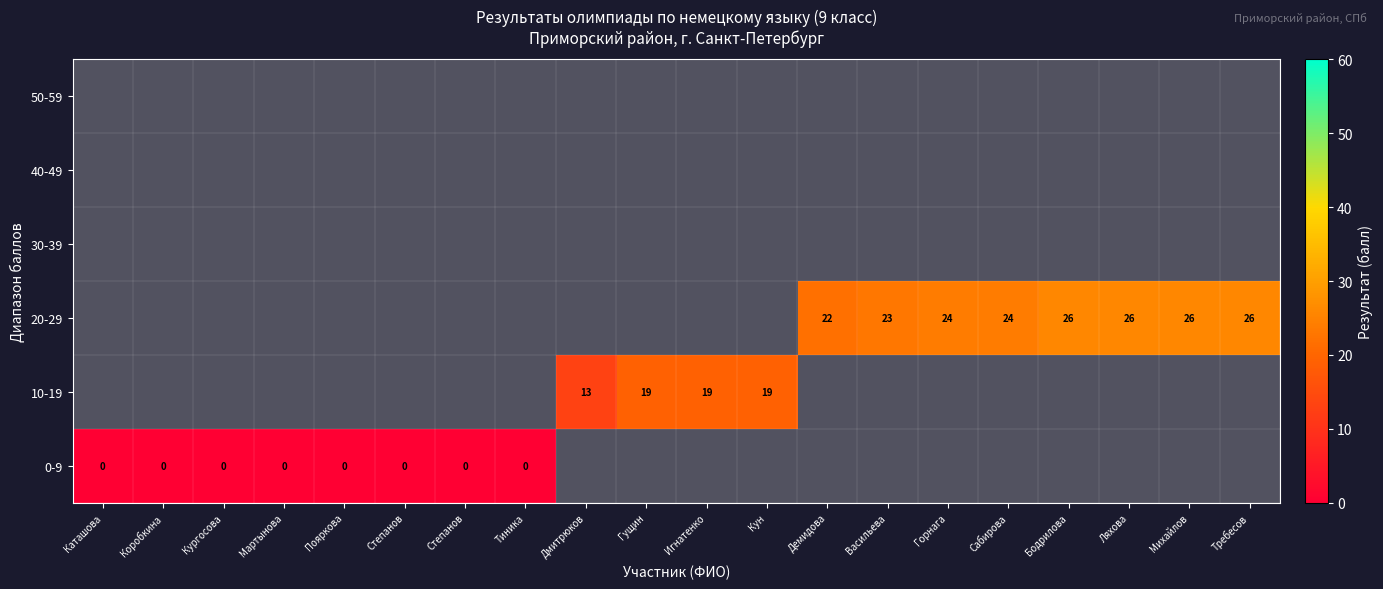

Is the value of 30-39 at Коробкина greater than the value of 0-9 at Каташова?

No